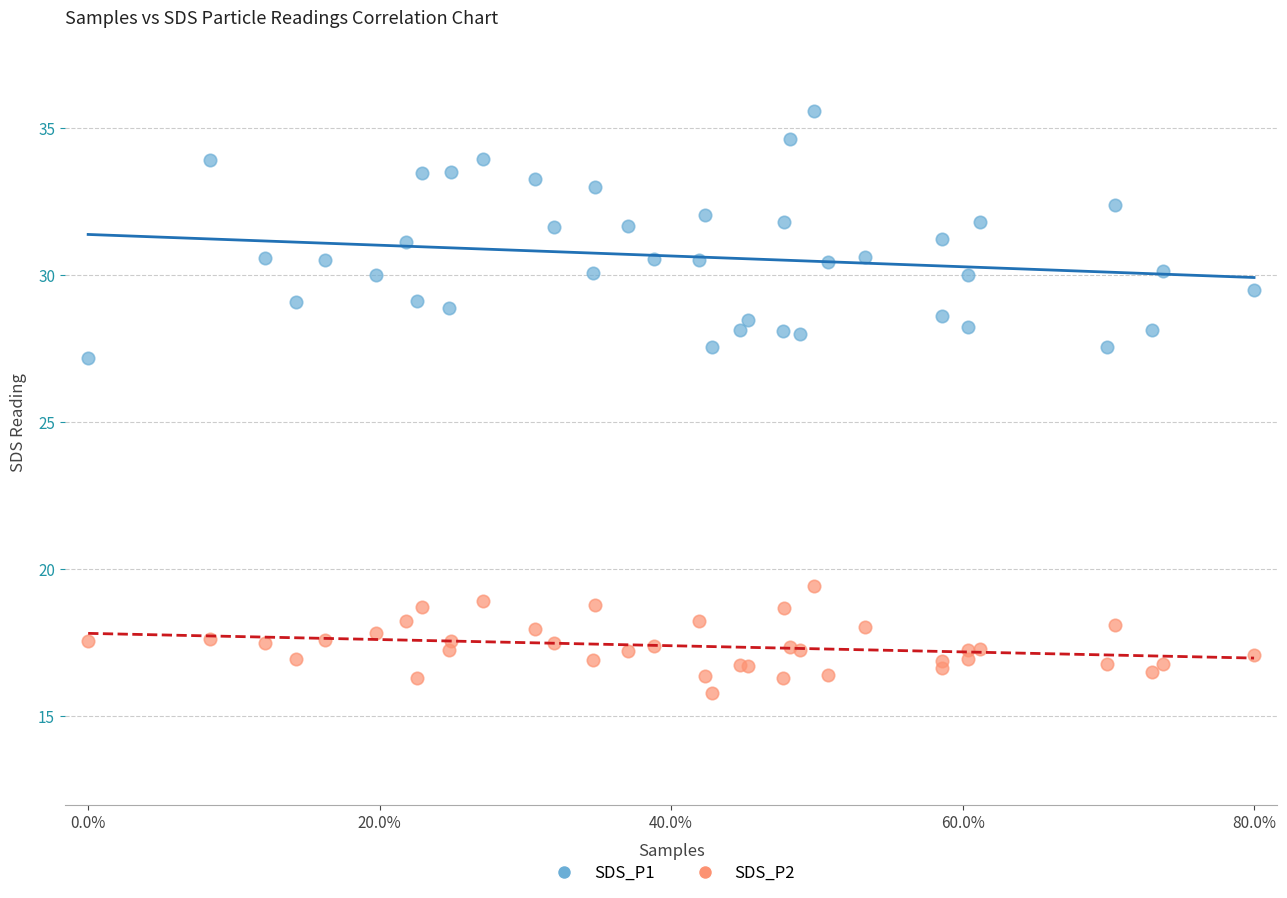

Across all series, what Y value is closest to 25?

27.2